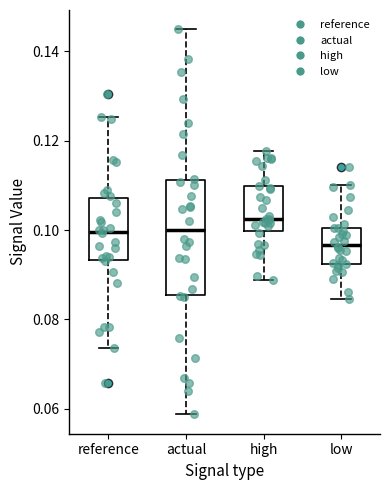

Which box has the lowest median line?

low